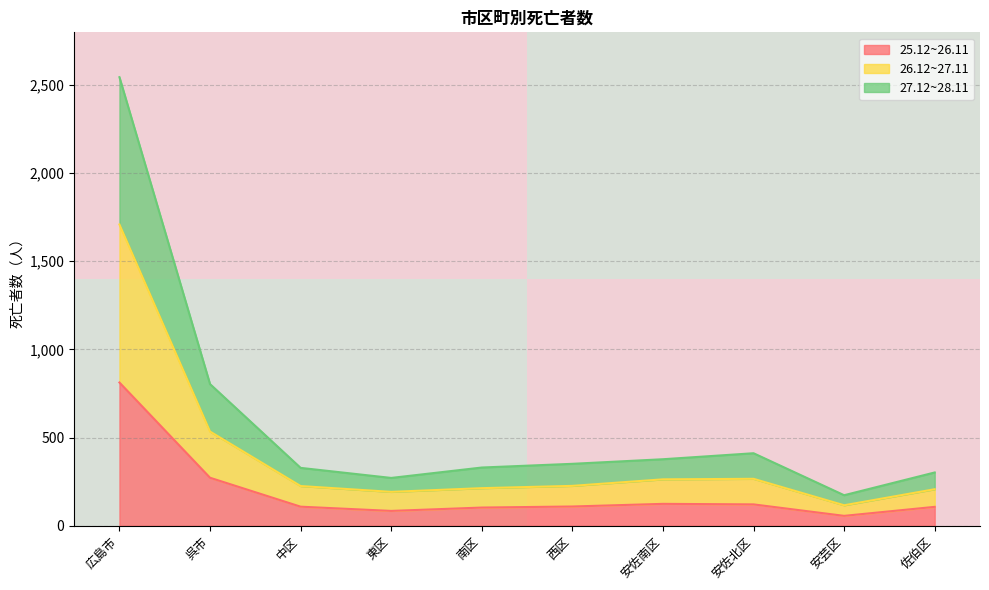

Is it true that 25.12~26.11 equals 272 at 呉市?

True